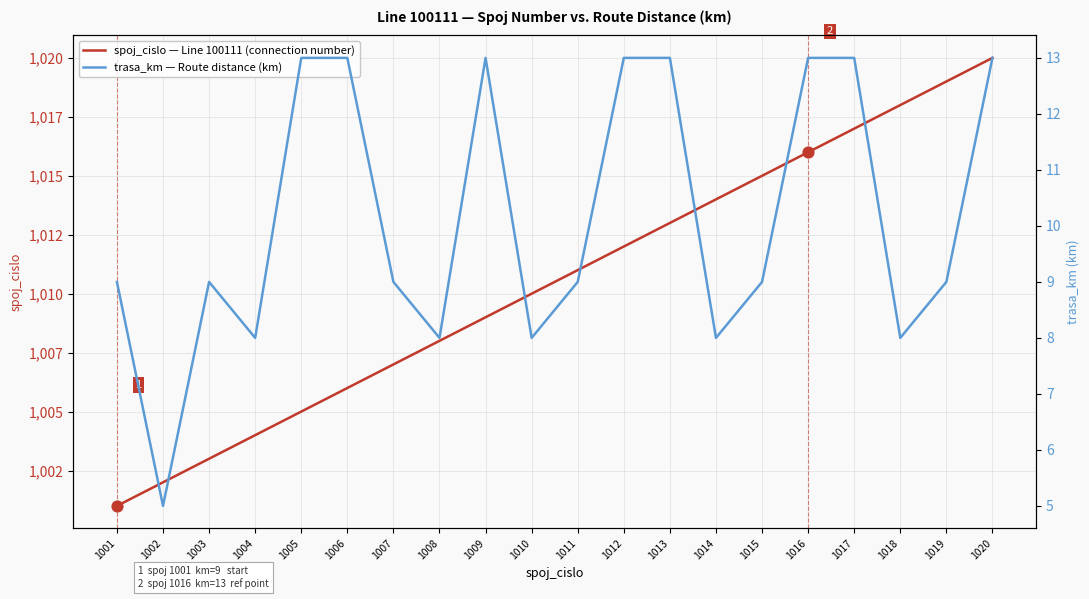

Which series has the largest total across all categories?

spoj_cislo — Line 100111 (connection number)